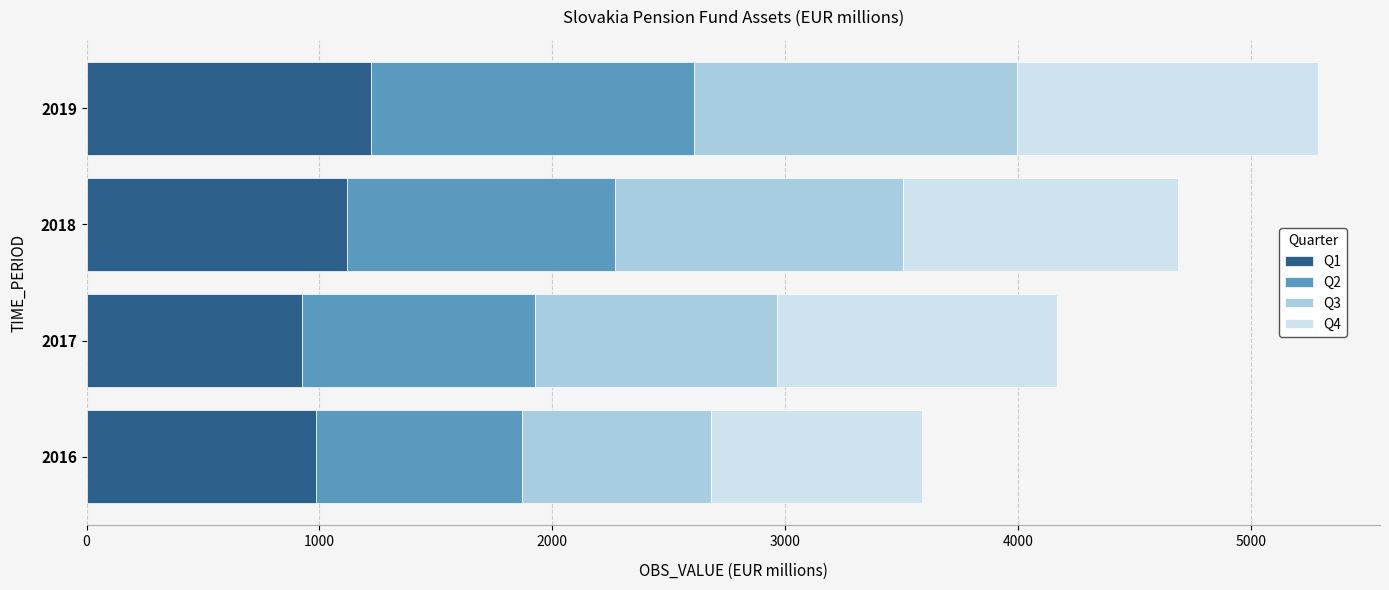

The Q1 series shows 1677.2 at 2018. True or false?

False